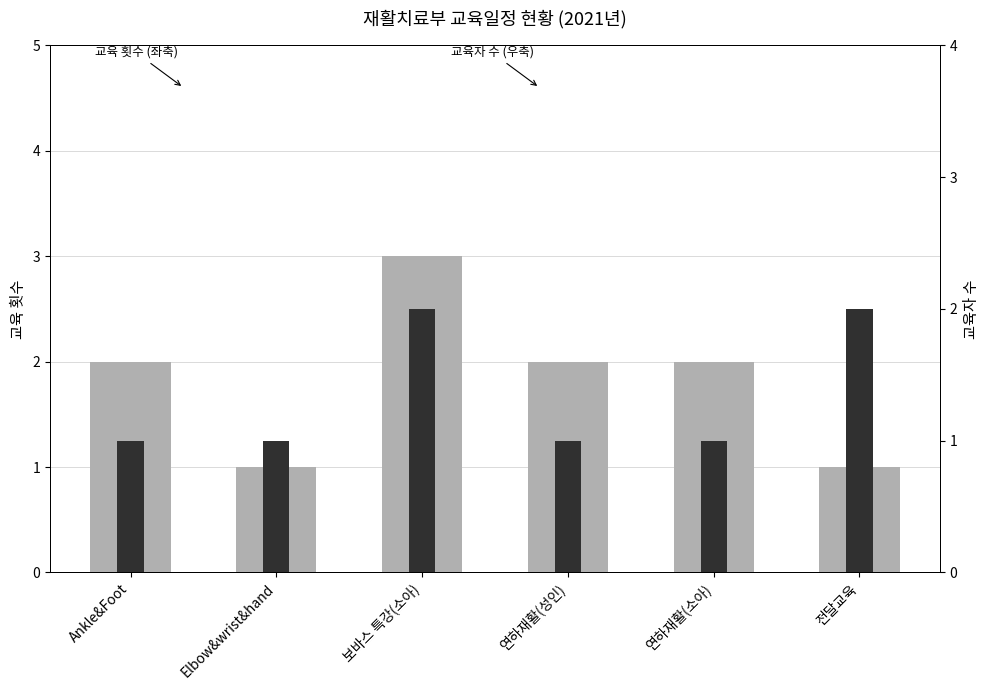

Reading left to right, extract all data points from this chart.

교육 횟수 (좌축): 2	1	3	2	2	1
교육자 수 (우축): 1	1	2	1	1	2